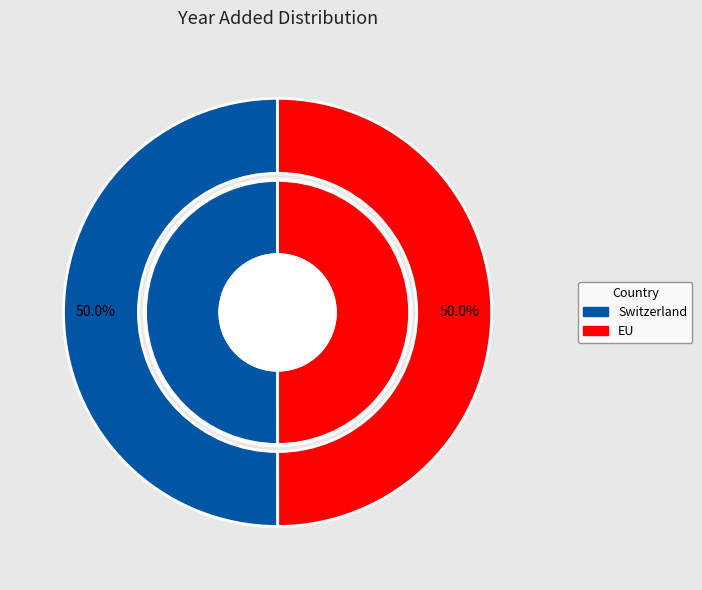

Is it true that EU is 56% of the pie?

False